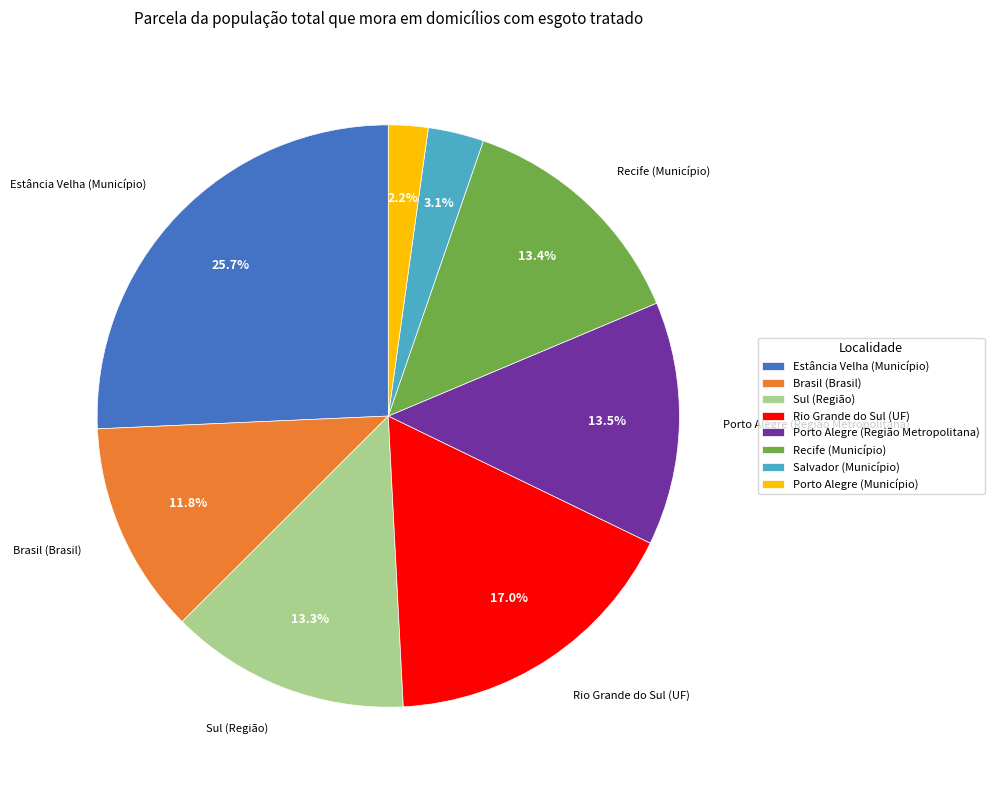

Does any single category account for the majority?

No